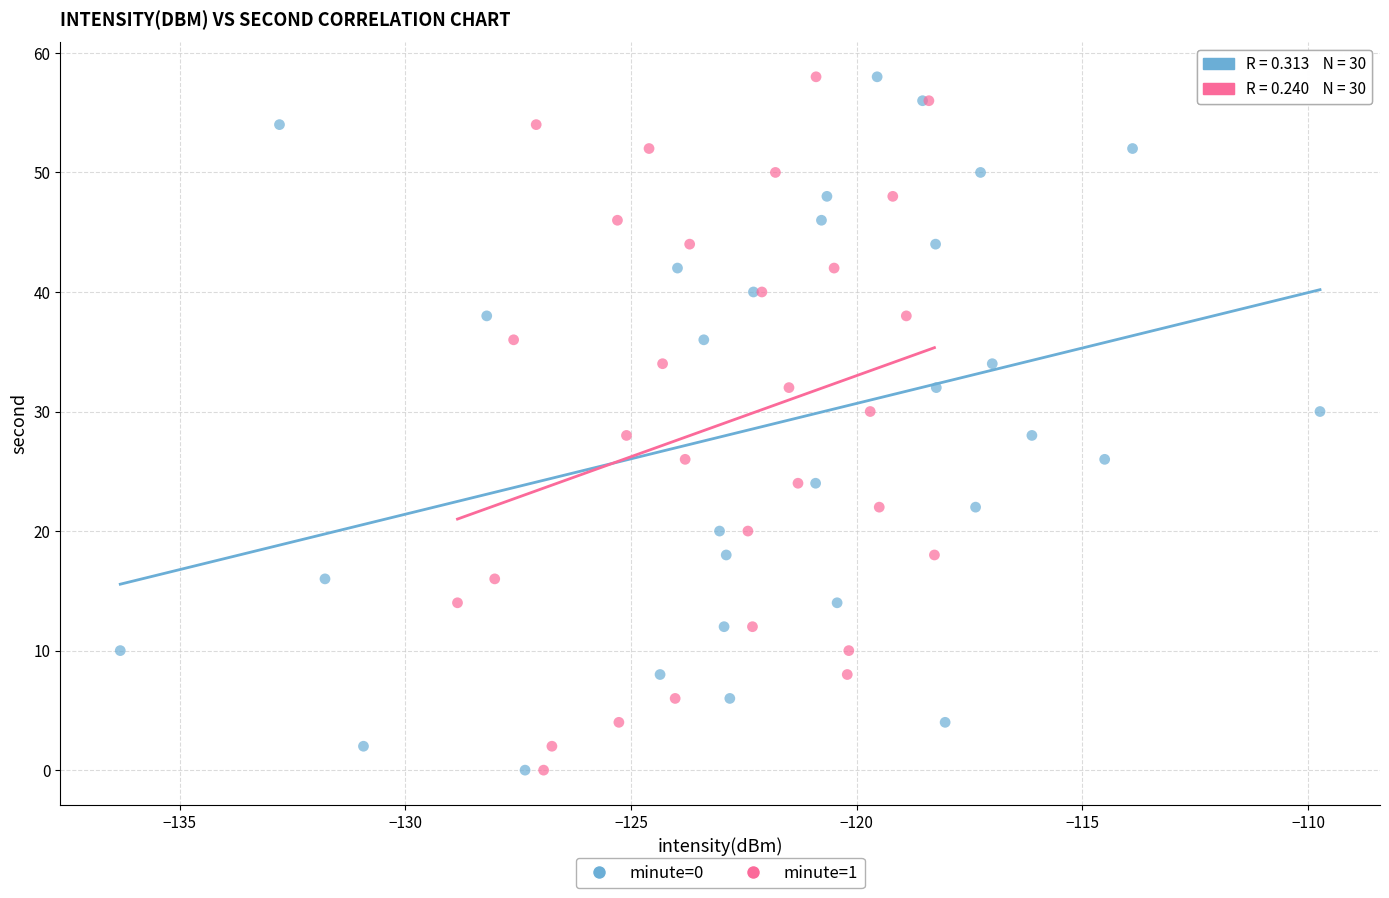

What are all the series names shown in the legend?

minute=0, minute=1